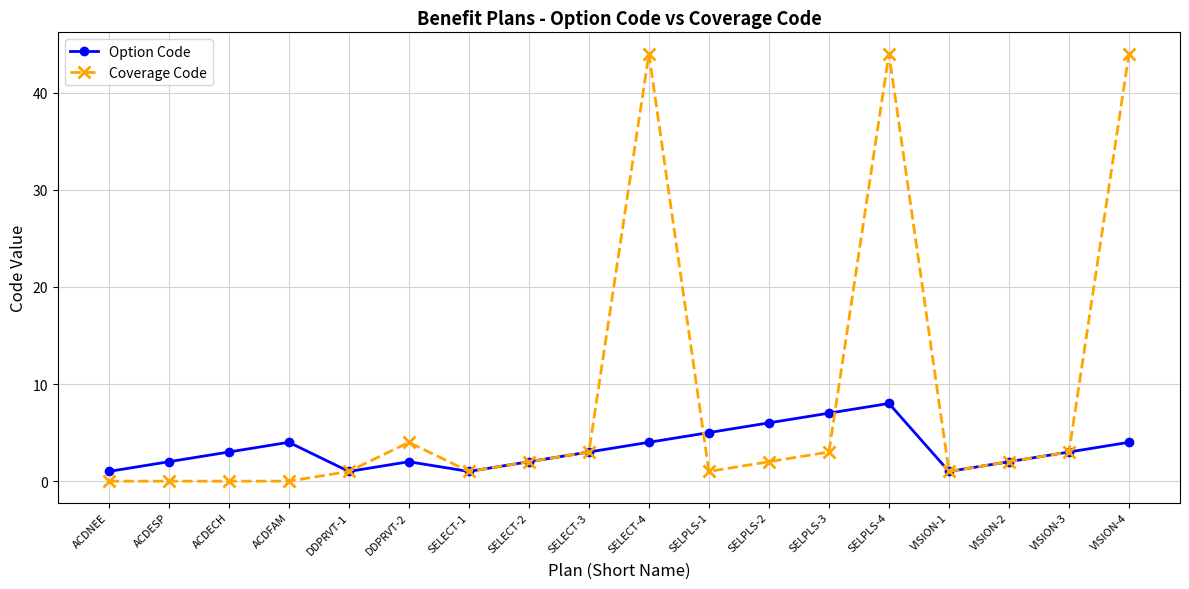

What is the average value of the Option Code series?

3